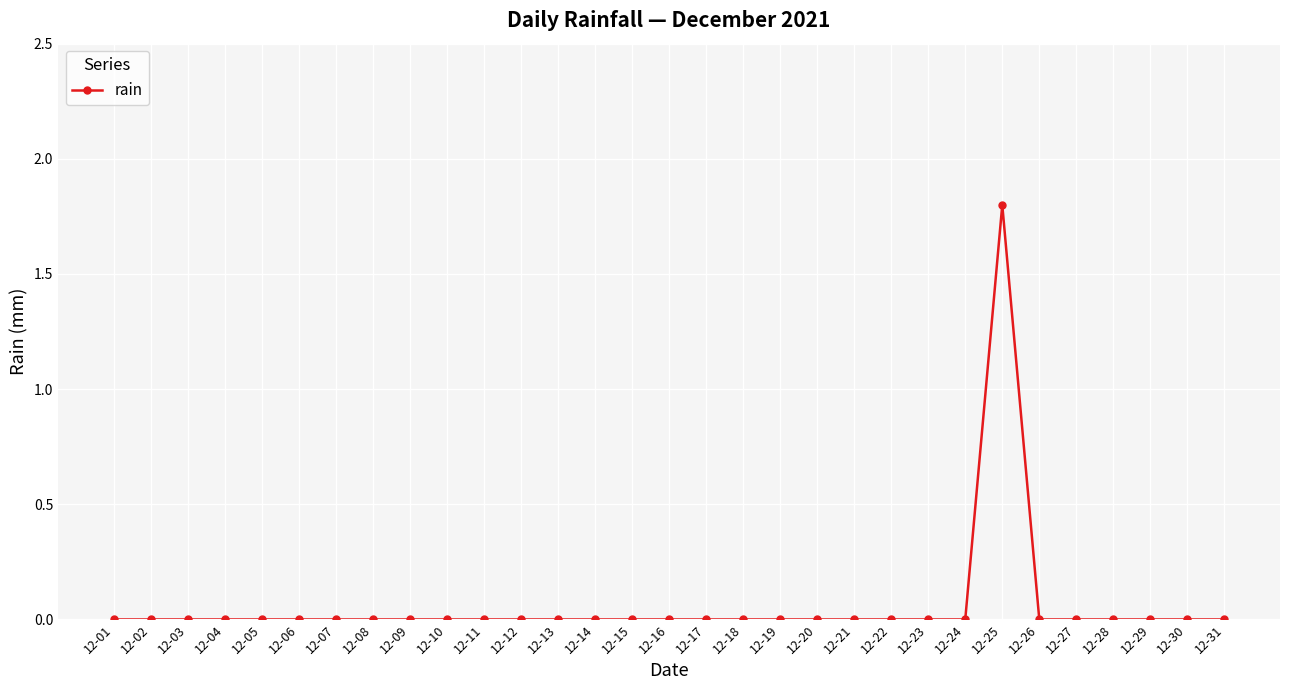

Reading right to left, list all the values displayed in this chart.

12-31=0.0	12-30=0.0	12-29=0.0	12-28=0.0	12-27=0.0	12-26=0.0	12-25=1.8	12-24=0.0	12-23=0.0	12-22=0.0	12-21=0.0	12-20=0.0	12-19=0.0	12-18=0.0	12-17=0.0	12-16=0.0	12-15=0.0	12-14=0.0	12-13=0.0	12-12=0.0	12-11=0.0	12-10=0.0	12-09=0.0	12-08=0.0	12-07=0.0	12-06=0.0	12-05=0.0	12-04=0.0	12-03=0.0	12-02=0.0	12-01=0.0